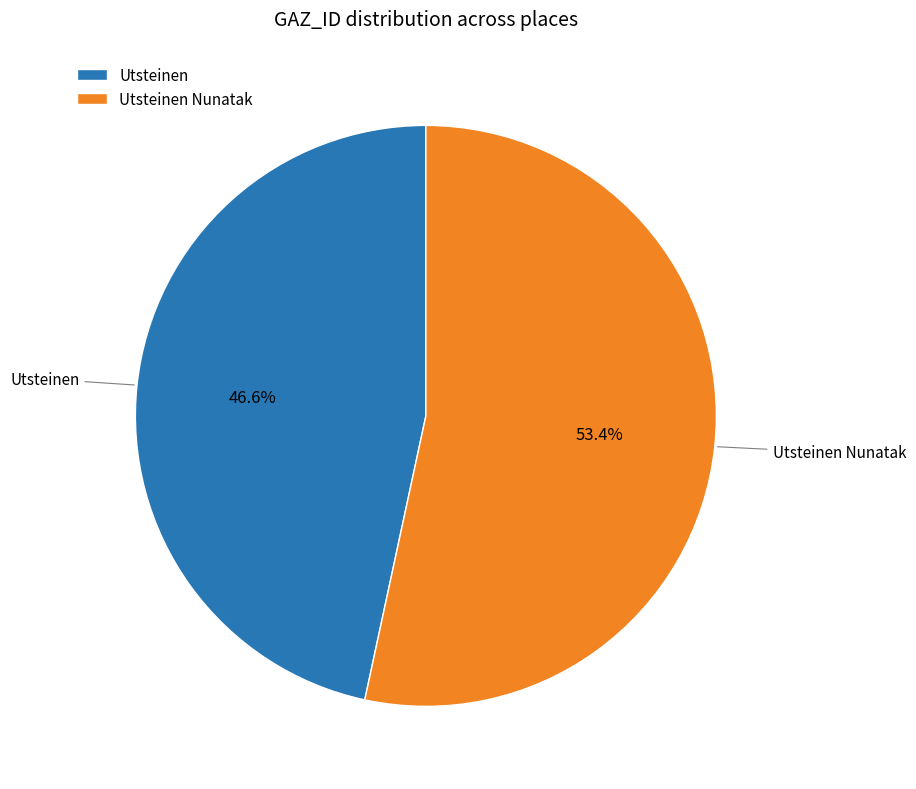

Which category has the biggest portion of the pie?

Utsteinen Nunatak